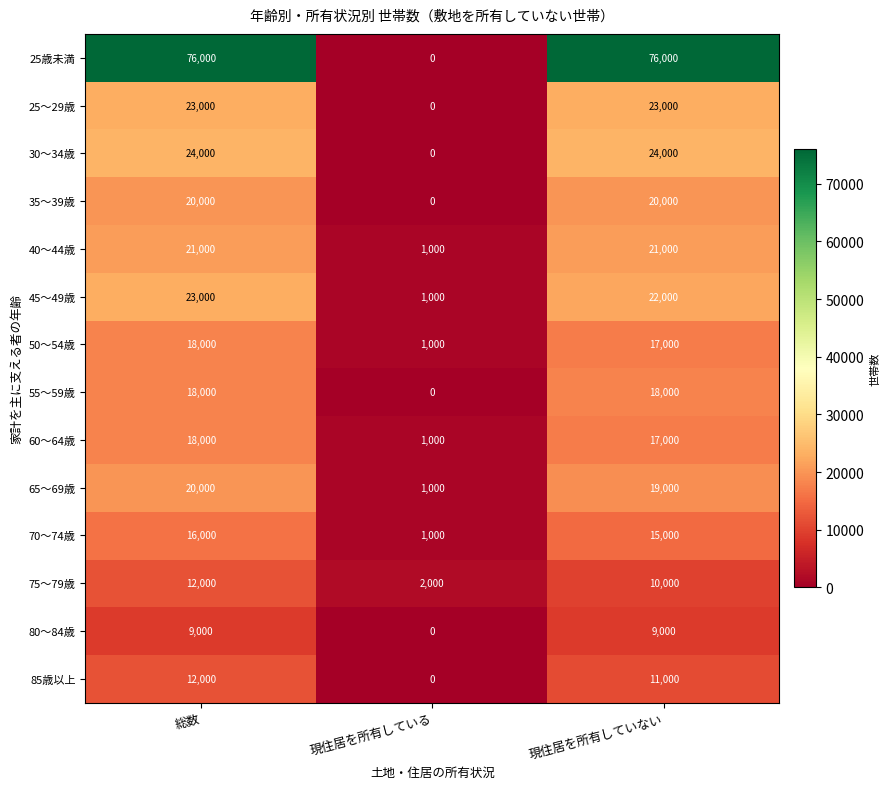

Is it true that 45～49歳 equals 23000 at 総数?

True